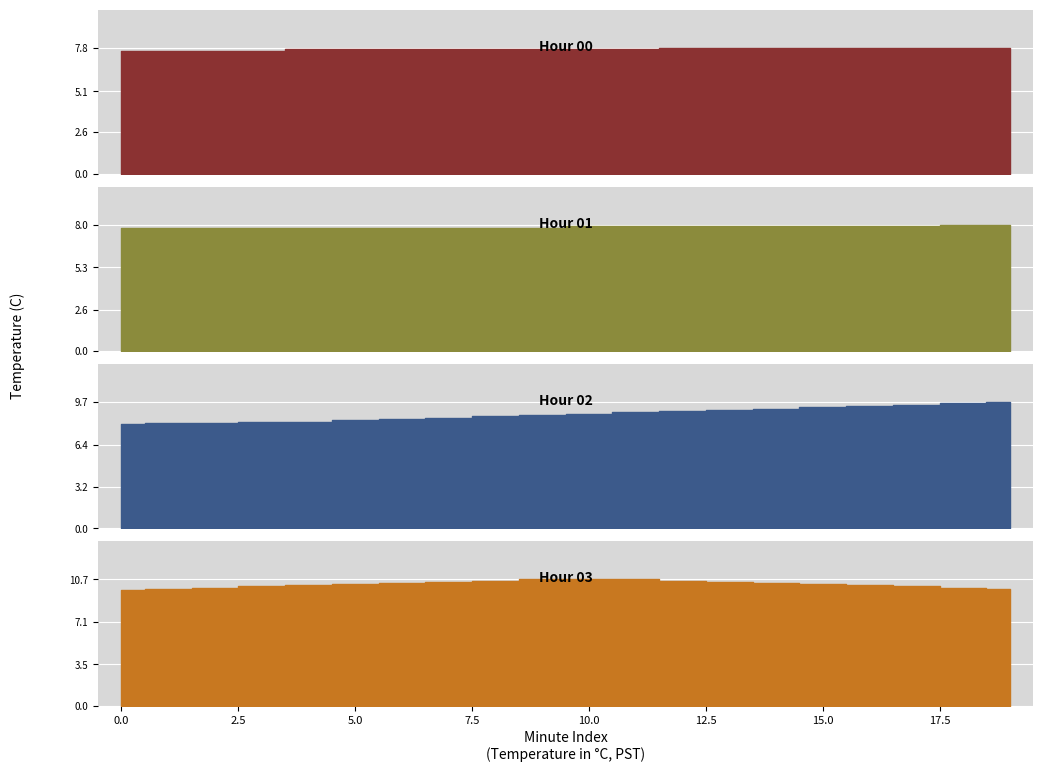

True or false: 00 and 01 cross at least once.

False